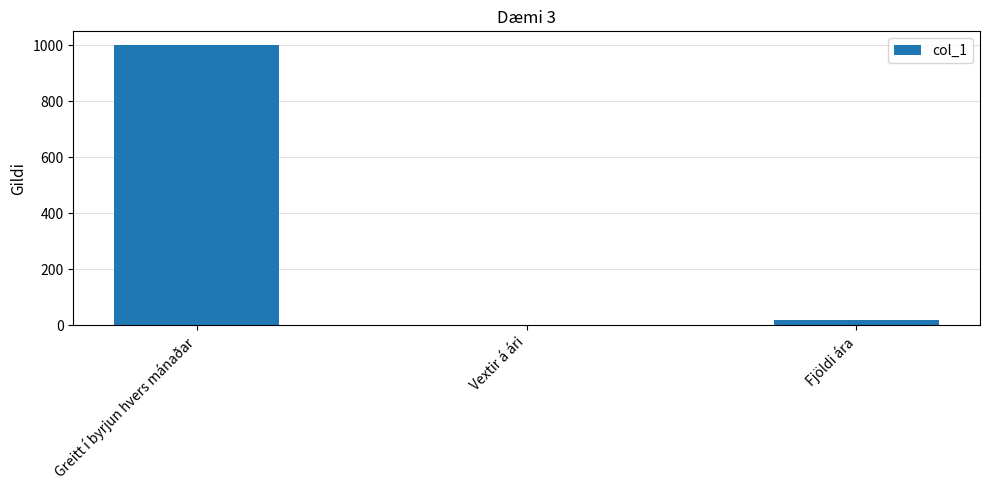

Is it true that the value at Greitt í byrjun hvers mánaðar is 1000.0?

True